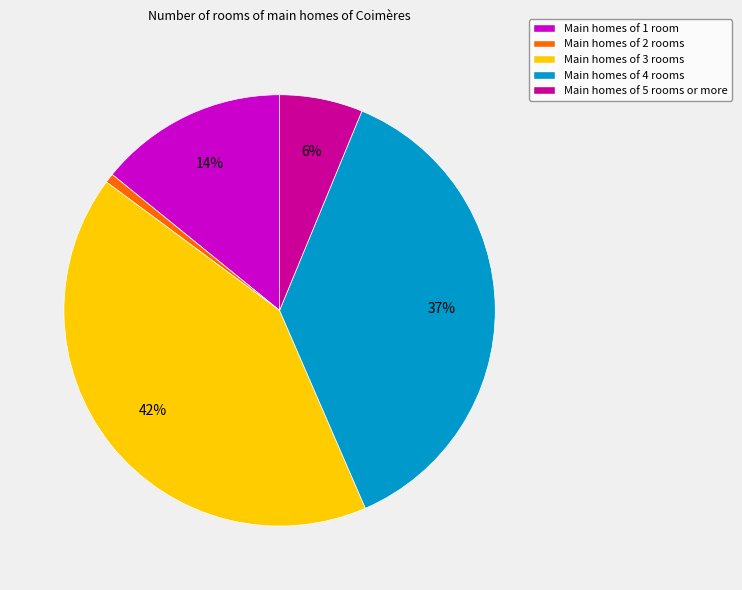

To the nearest percent, what portion does Main homes of 4 rooms represent?

37%